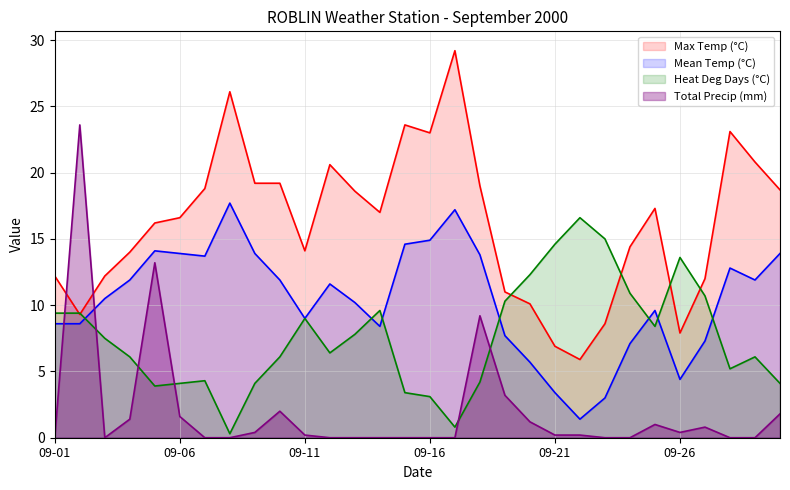

What is the sum of all Heat Deg Days (°C) values?

227.3